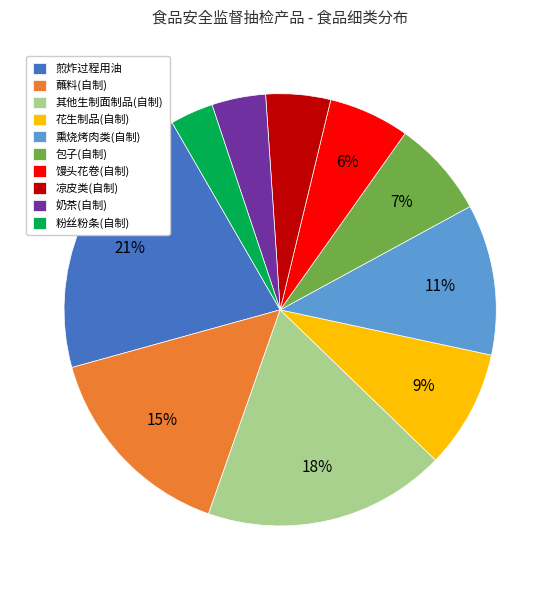

Is it true that 粉丝粉条(自制) is 11% of the pie?

False